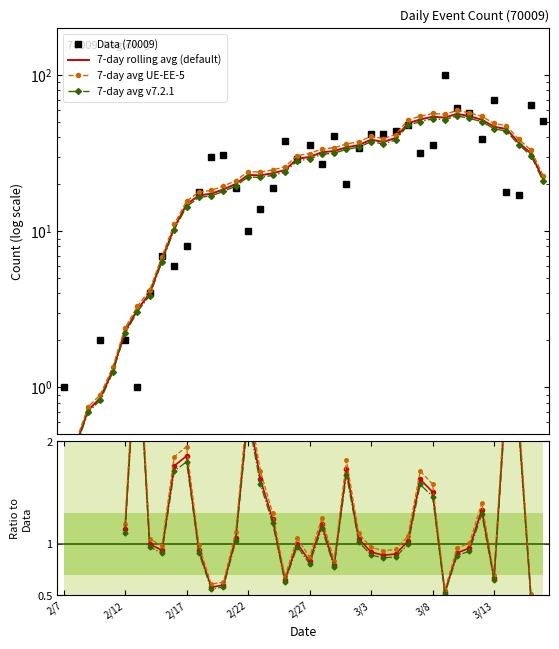

Which has a higher value, 2020/2/15 or 2020/2/20?

2020/2/20